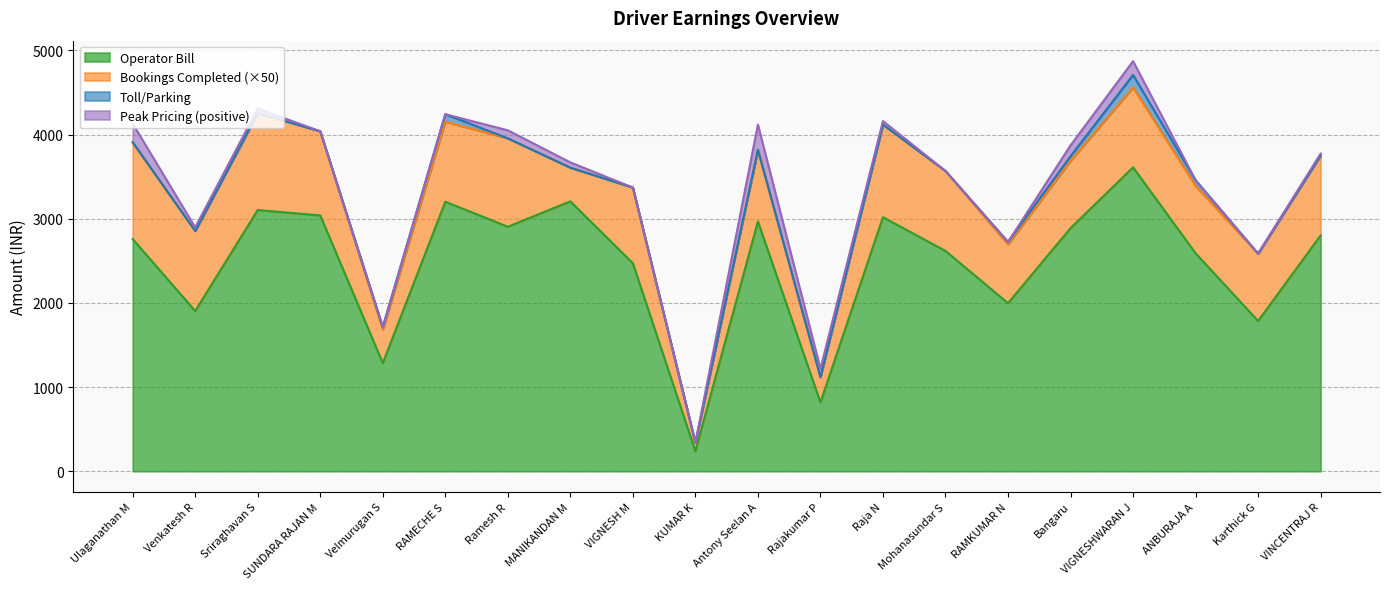

What is the label of the 8th point from the right?

Raja N